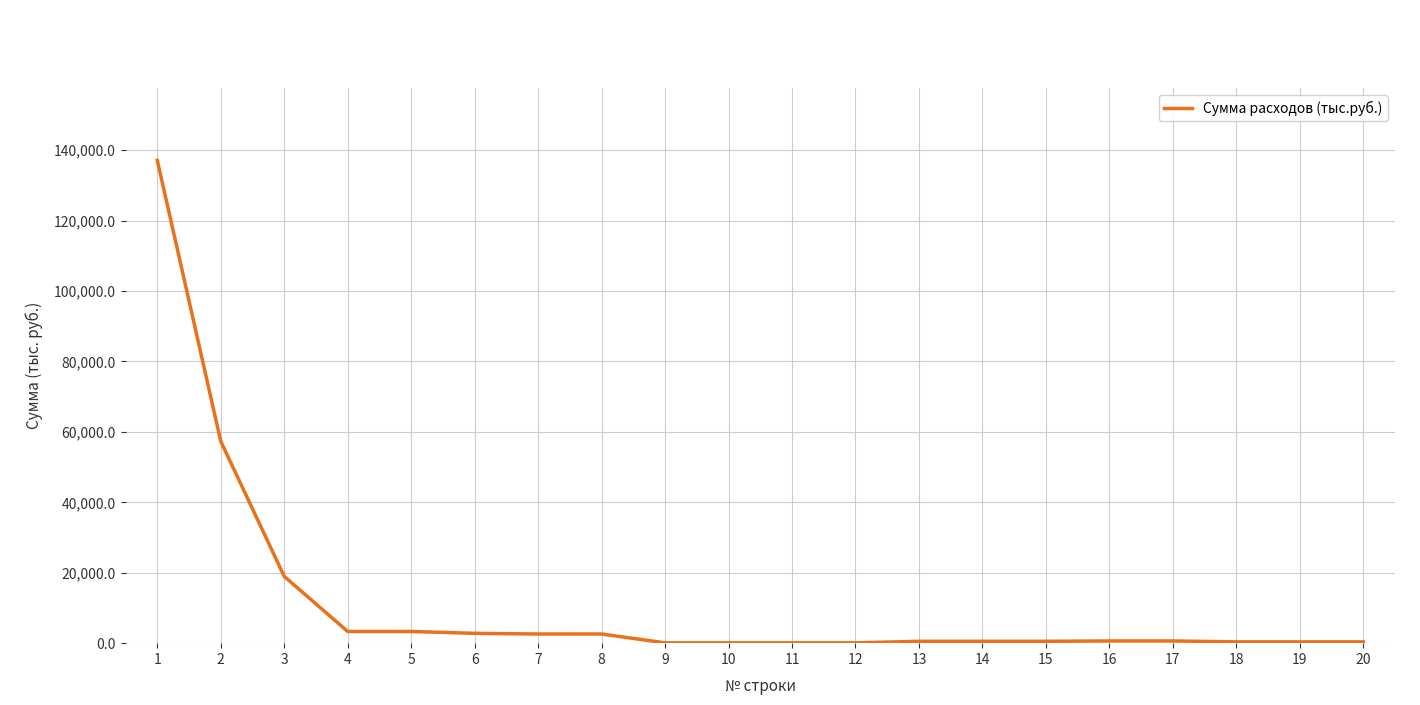

Is it true that the value at 16 is 627.9?

True